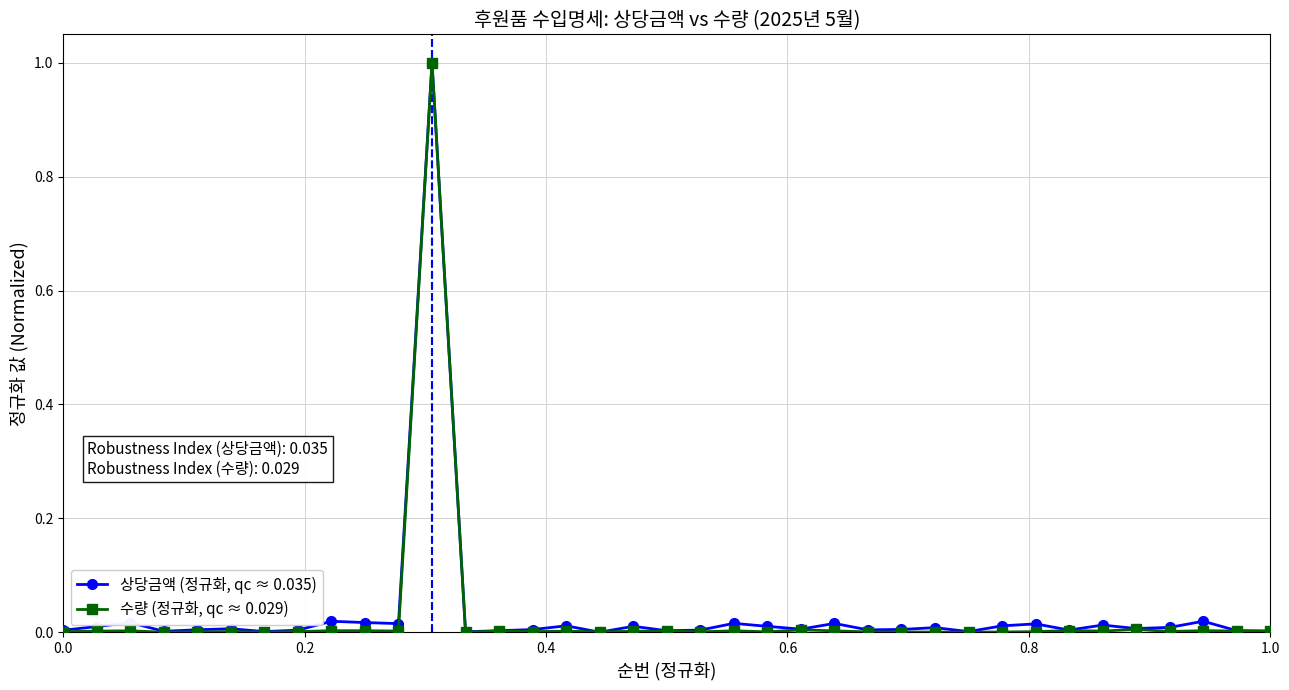

What are all the series names shown in the legend?

상당금액 (정규화, qc ≈ 0.035), 수량 (정규화, qc ≈ 0.029)